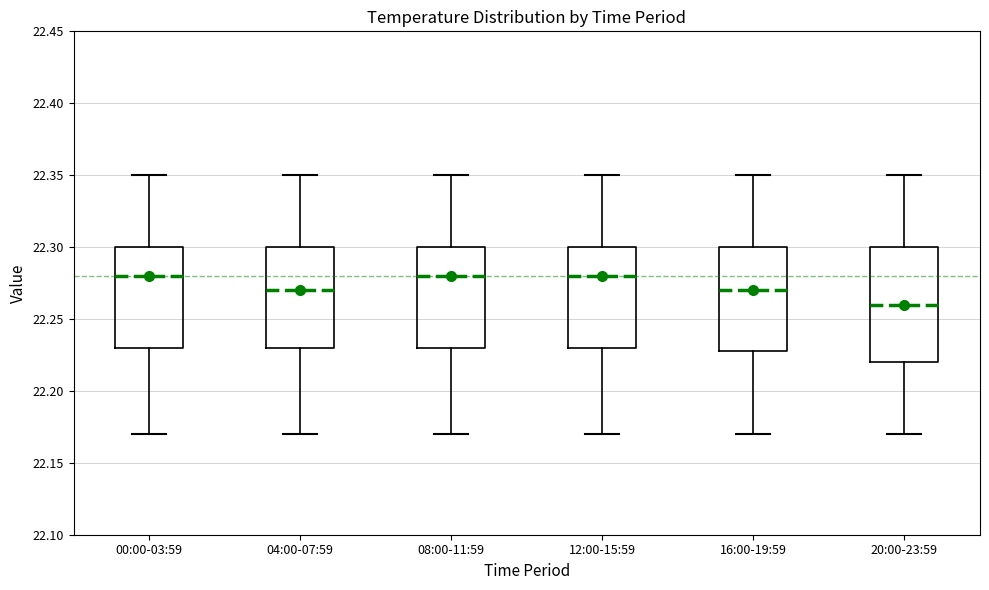

Reading left to right, read every box against the y-axis: the position of its median line, the range the box covers, and the ends of its whiskers. The values are not printed on the chart, so give them approximately, as read against the axis.

00:00-03:59: median 22.28, box 22.23 to 22.30, whiskers 22.17 to 22.35
04:00-07:59: median 22.27, box 22.23 to 22.30, whiskers 22.17 to 22.35
08:00-11:59: median 22.28, box 22.23 to 22.30, whiskers 22.17 to 22.35
12:00-15:59: median 22.28, box 22.23 to 22.30, whiskers 22.17 to 22.35
16:00-19:59: median 22.27, box 22.23 to 22.30, whiskers 22.17 to 22.35
20:00-23:59: median 22.26, box 22.22 to 22.30, whiskers 22.17 to 22.35